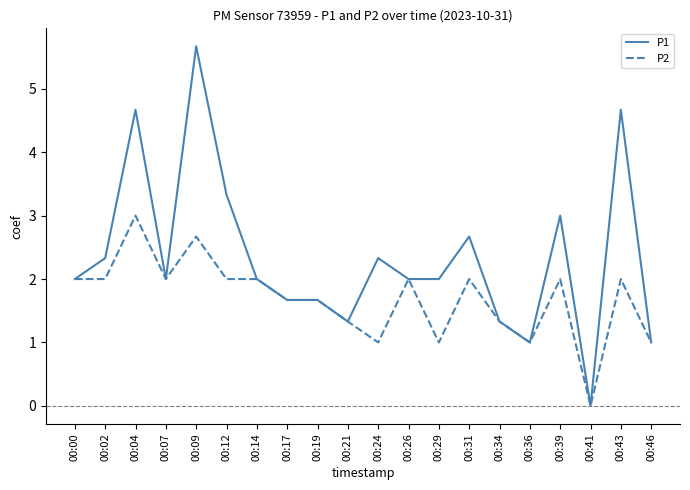

At which category does P1 reach its first local valley?

00:07